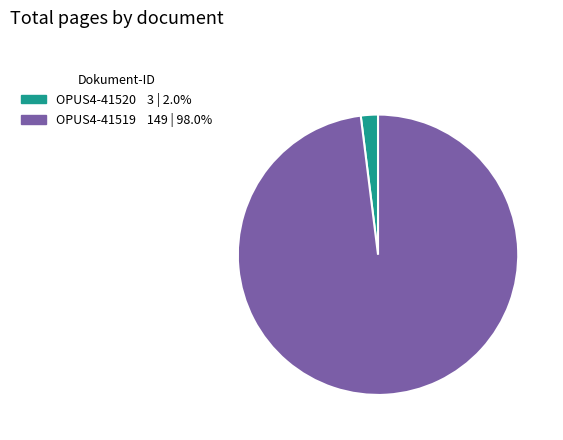

Rank the categories by value from lowest to highest.

OPUS4-41520, OPUS4-41519